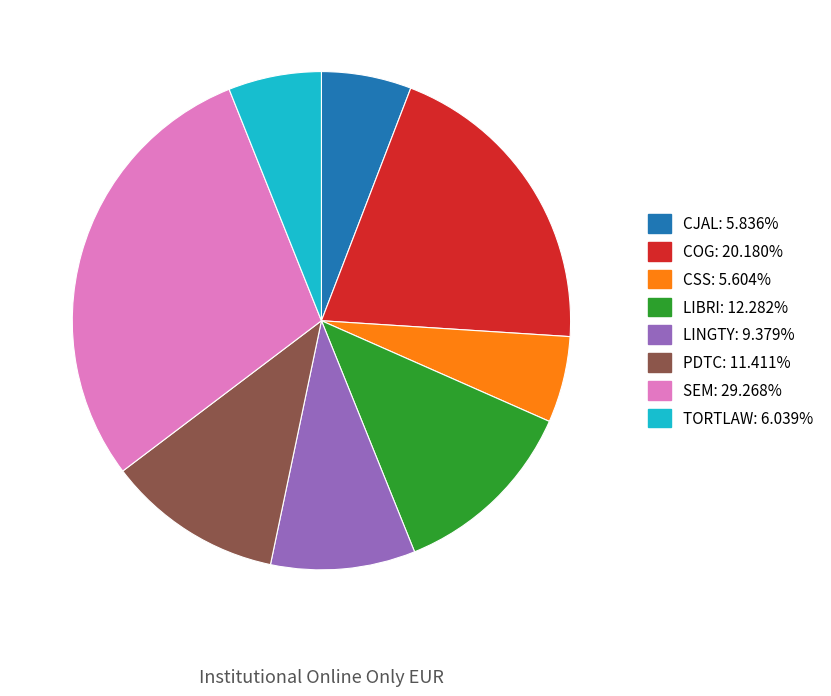

Which category has the biggest portion of the pie?

SEM